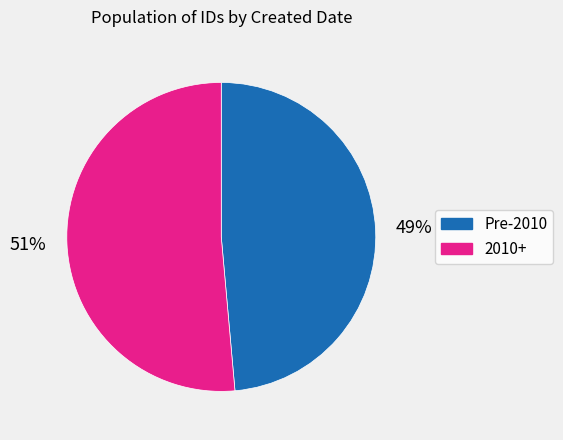

Does any single category account for the majority?

Yes